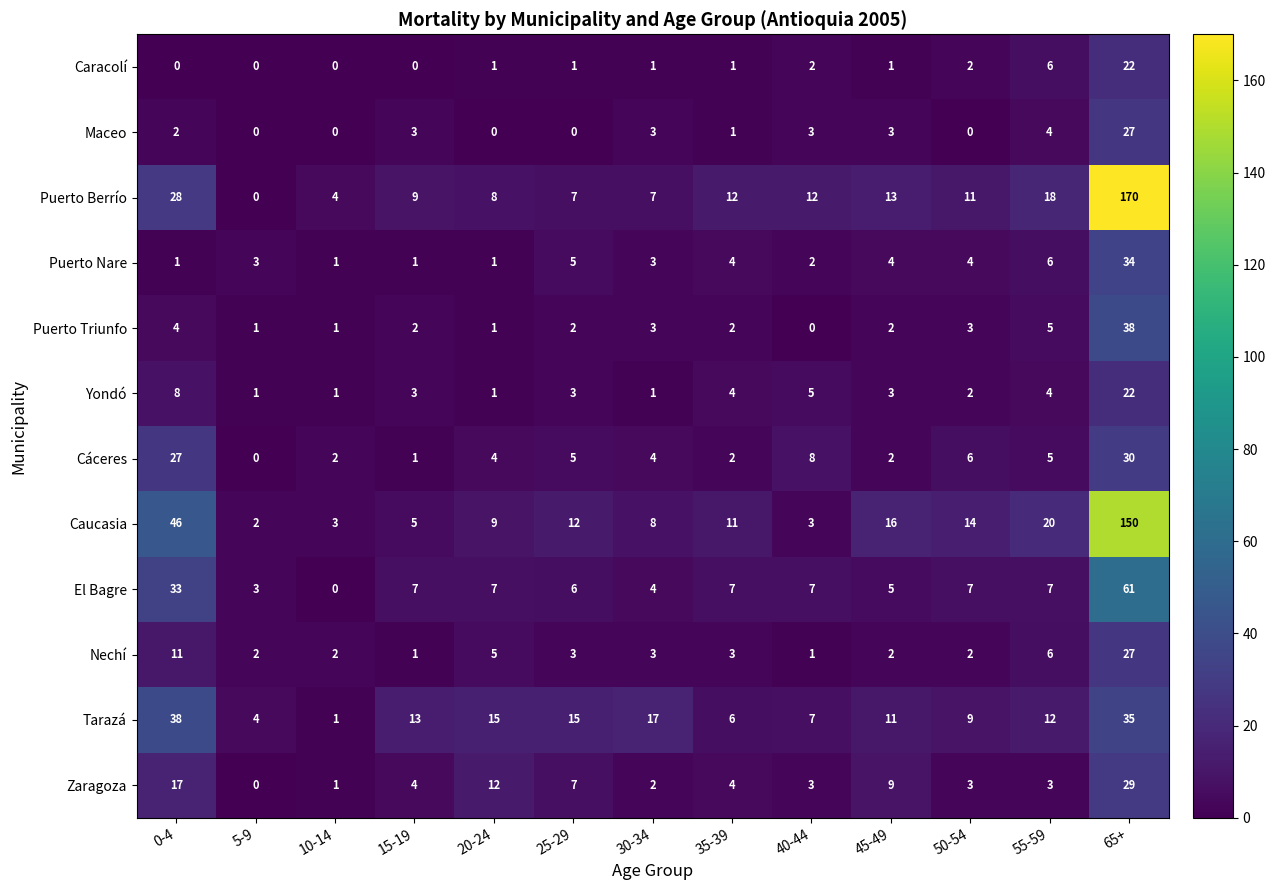

How many series are shown in this chart?

12